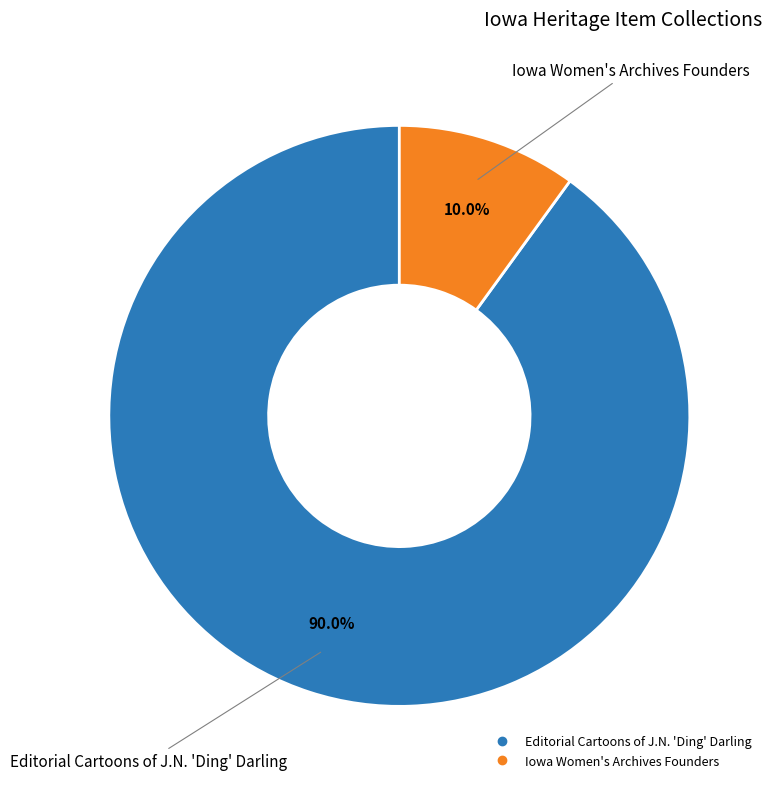

Is there any slice that represents more than half of the pie?

Yes